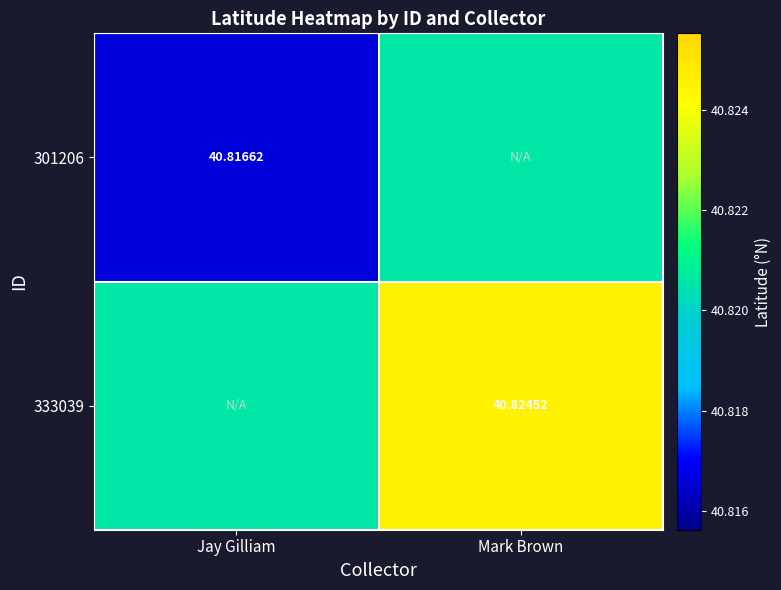

How many series are shown in this chart?

2